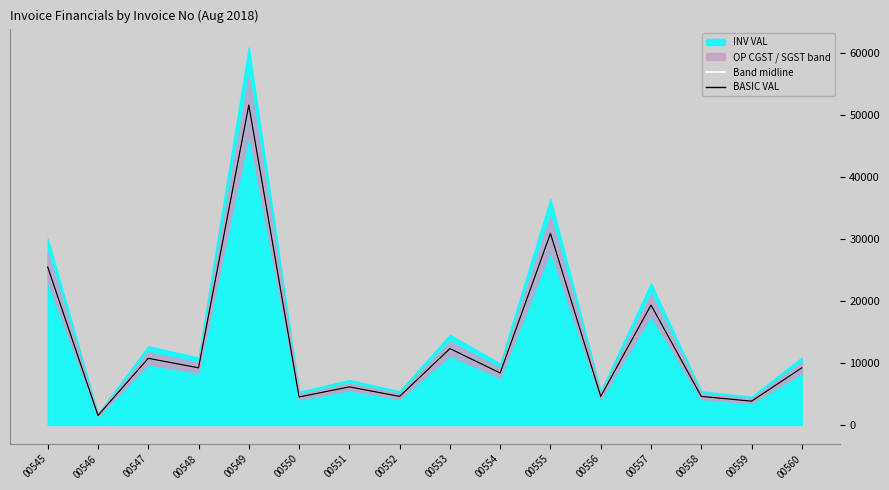

At which category does BASIC VAL reach its first local peak?

00547